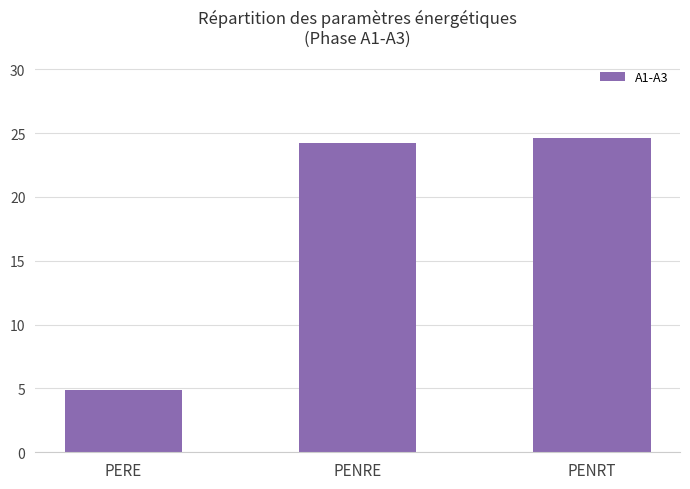

What is the maximum value shown in the chart?

24.6